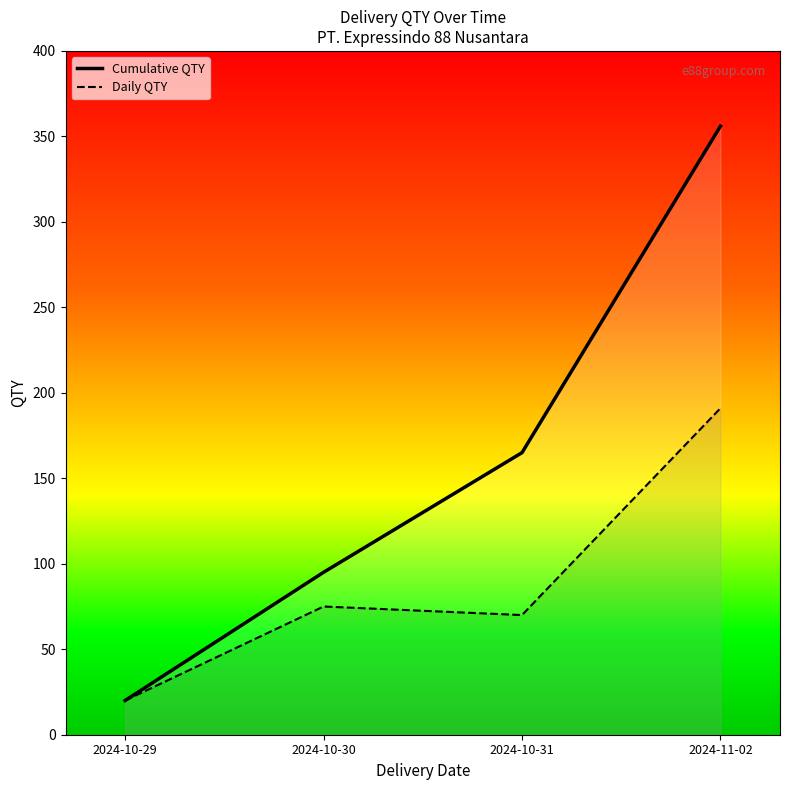

Rank the series by their maximum value, from highest to lowest.

Cumulative QTY, Daily QTY